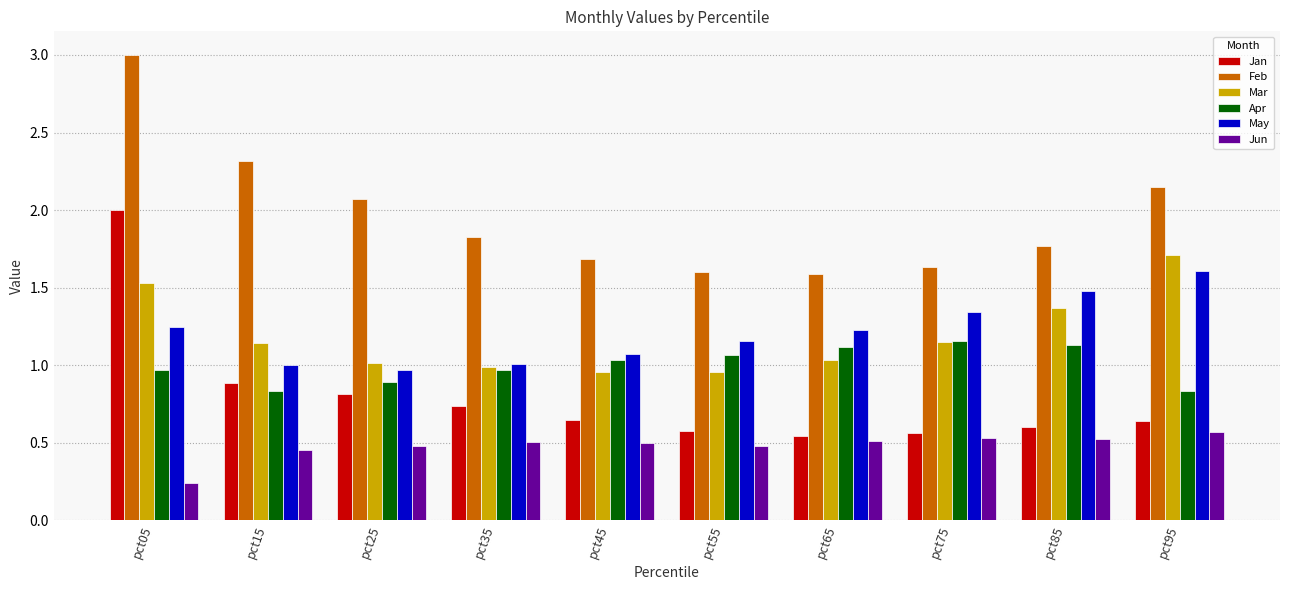

Which category has the highest value in the Mar series?

pct95